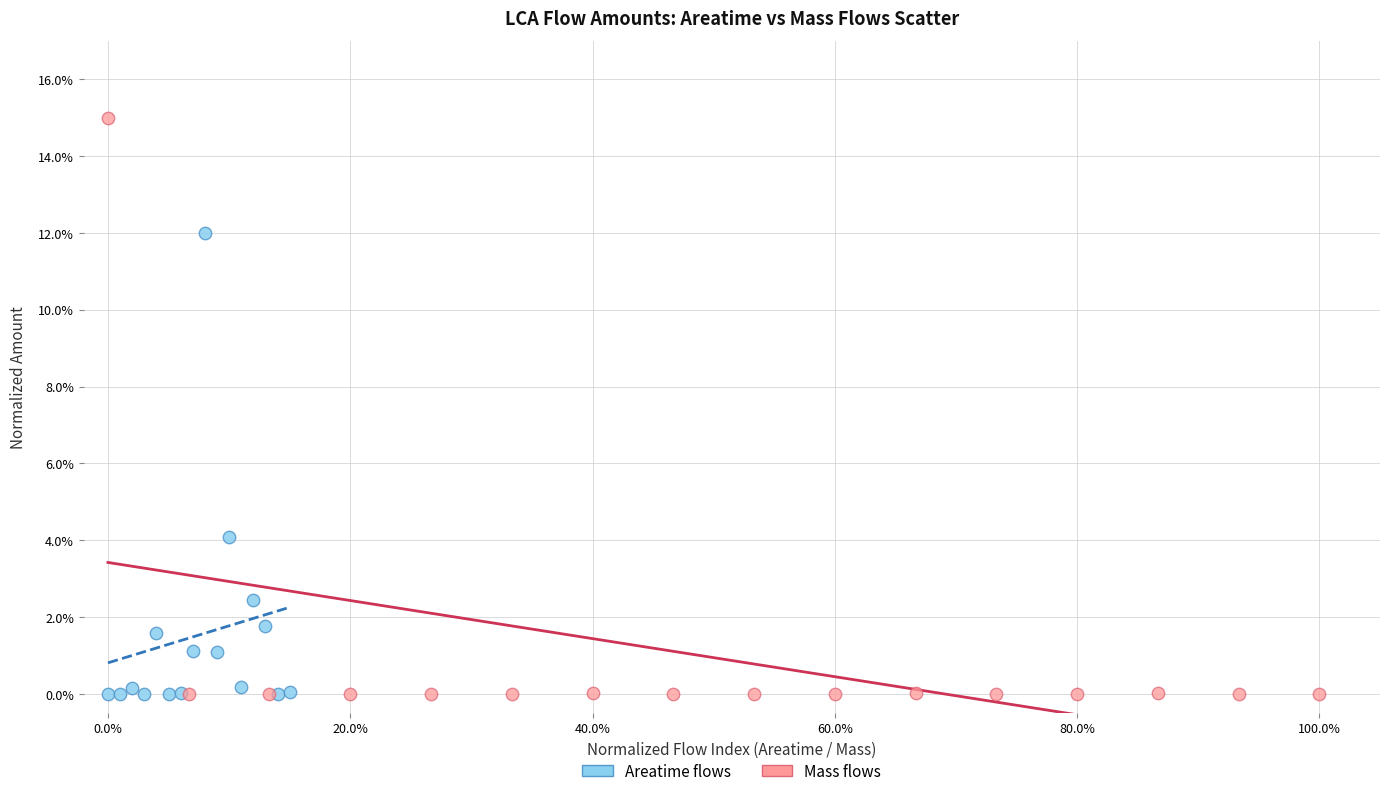

Which series reaches the maximum Y coordinate?

Mass flows